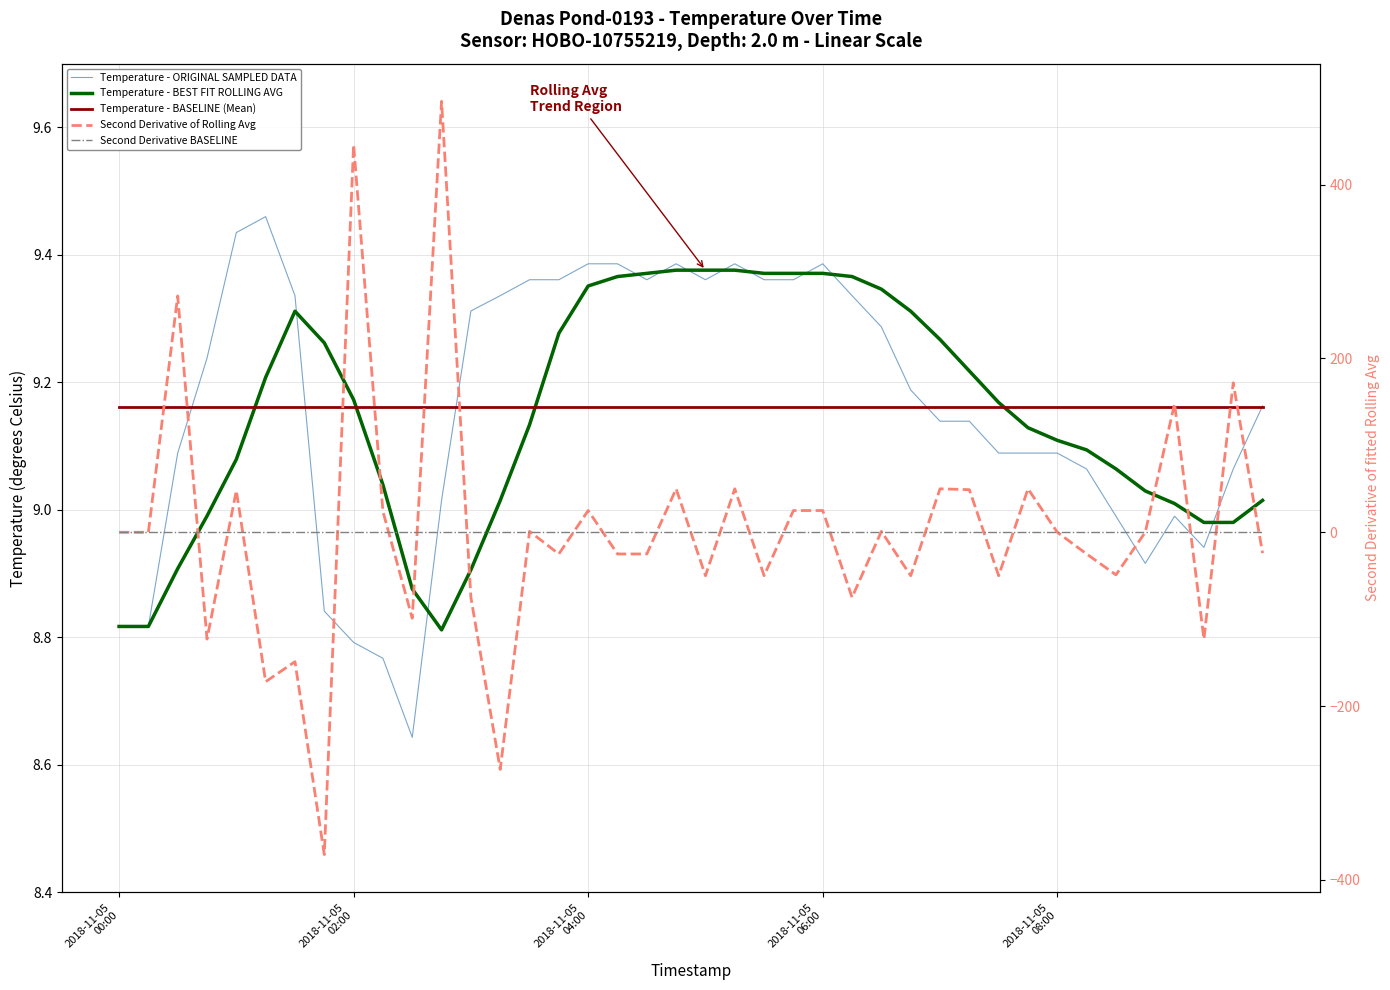

Does the chart have visible grid lines?

Yes